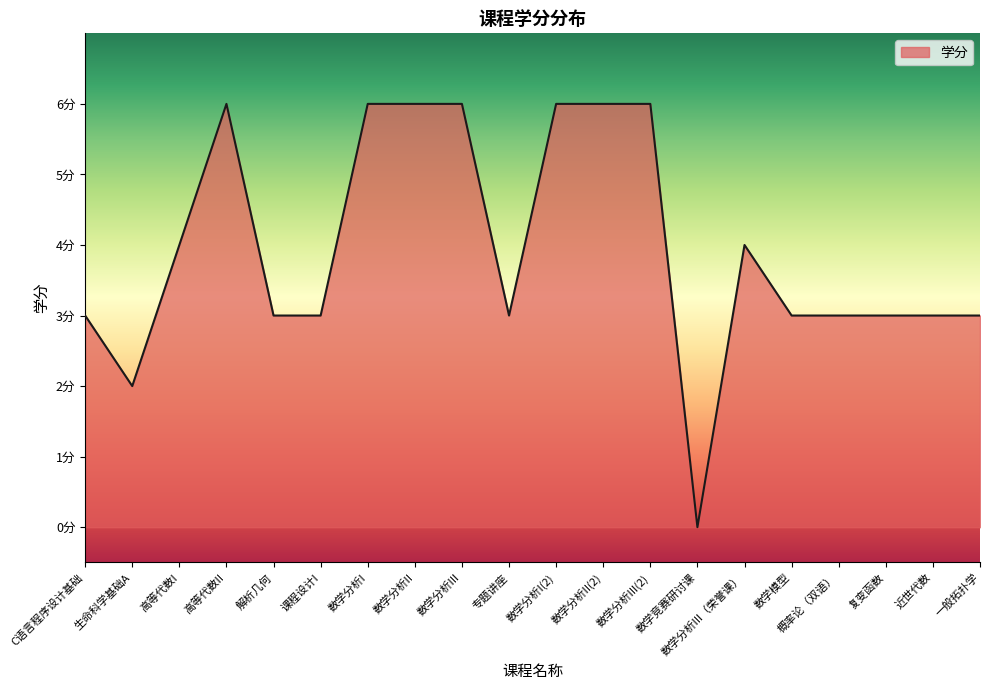

How many interior local peaks (higher than both neighbors) does the data have?

2